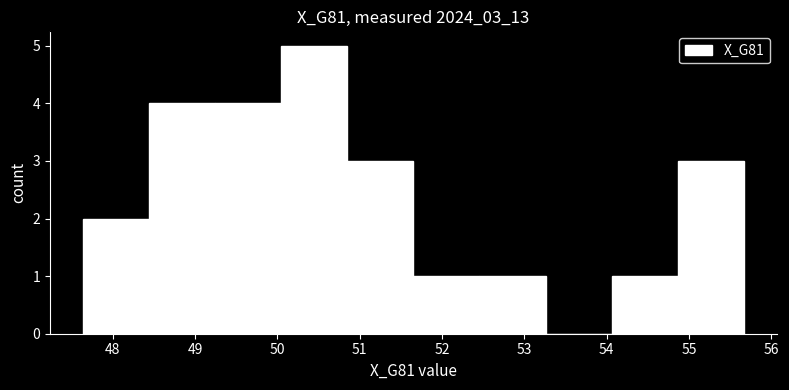

Reading left to right, transcribe this chart: for each bar, give the range it covers on the x-axis and its height. Neither the bar edges nor the heights are printed on the chart, so give them approximately, as read against the axes.

47.6 to 48.4: 2
48.4 to 49.2: 4
49.2 to 50.0: 4
50.0 to 50.8: 5
50.8 to 51.7: 3
51.7 to 52.5: 1
52.5 to 53.3: 1
53.3 to 54.1: 0
54.1 to 54.9: 1
54.9 to 55.7: 3